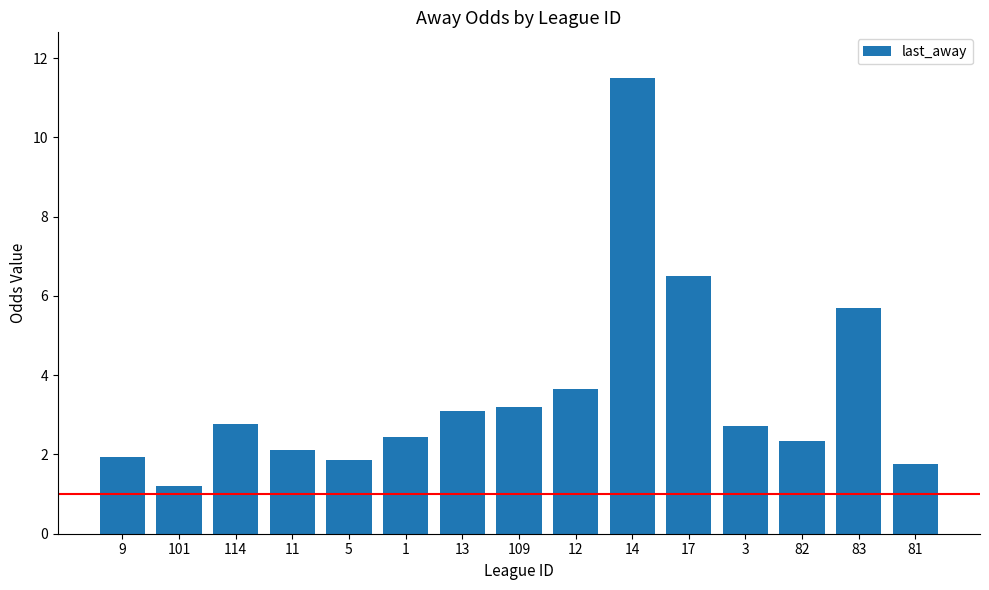

What is the label of the 14th bar from the left?

83